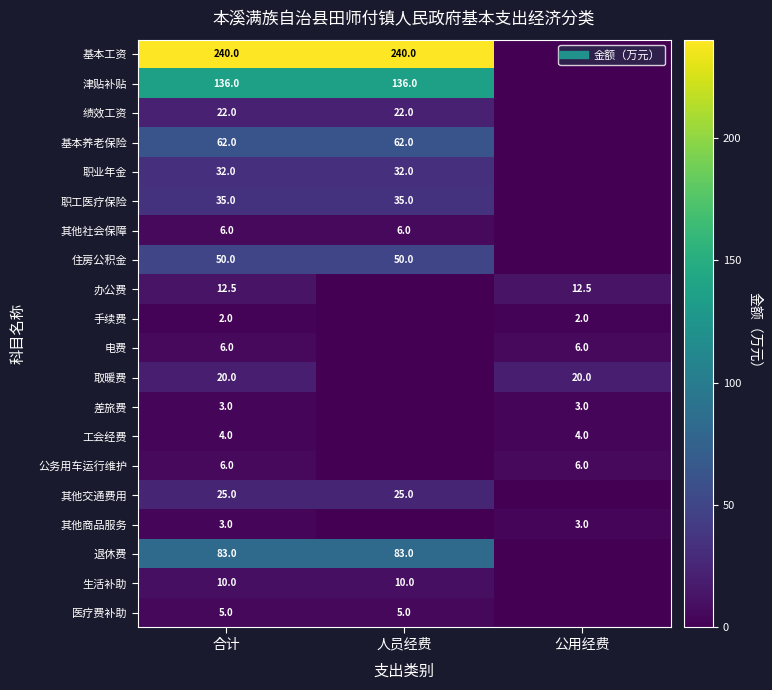

Which has a higher value, 人员经费 or 公用经费?

人员经费